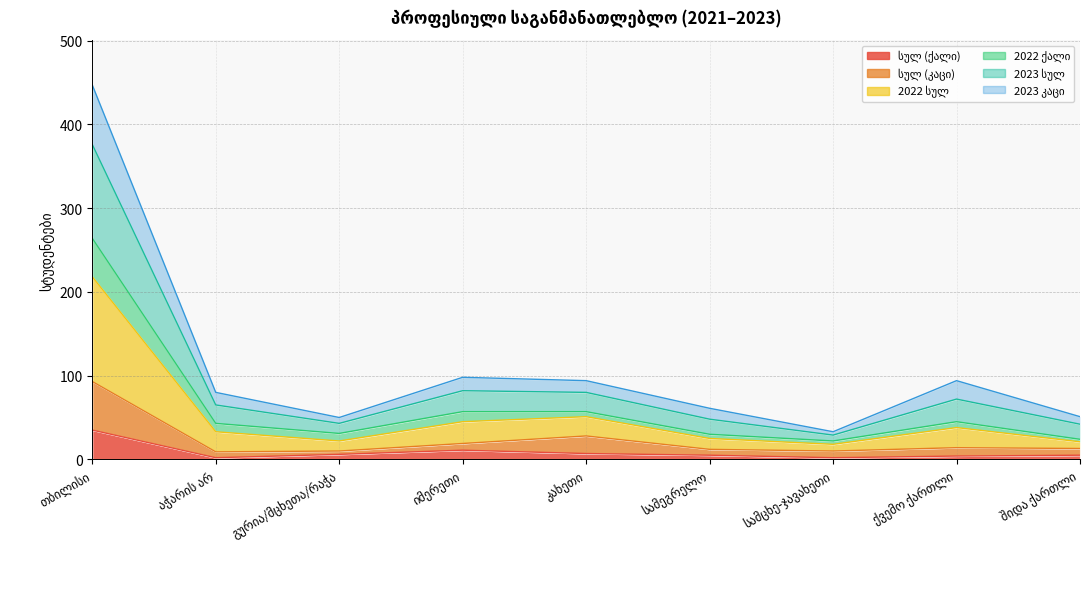

What are all the series names shown in the legend?

სულ (ქალი), სულ (კაცი), 2022 სულ, 2022 ქალი, 2023 სულ, 2023 კაცი